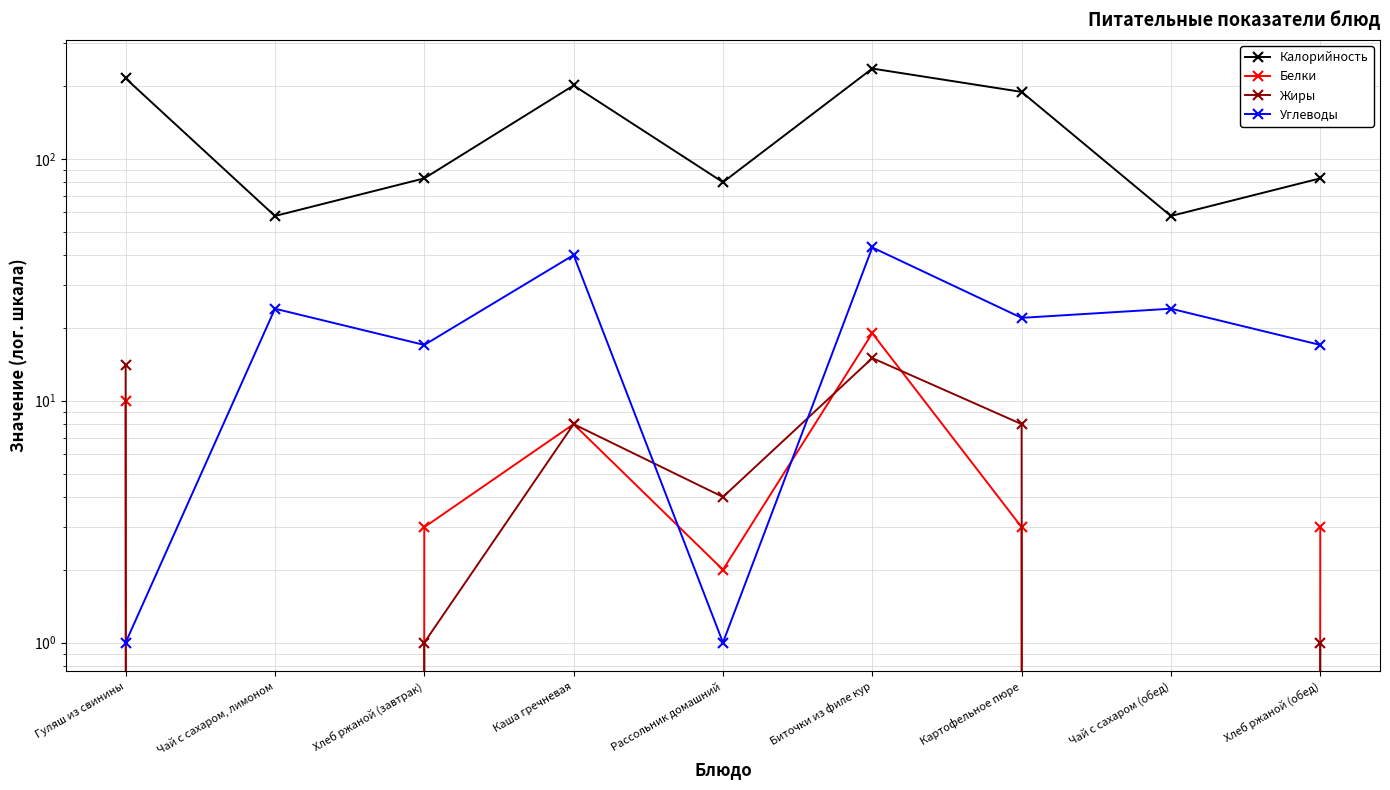

The Белки series shows 10 at Гуляш из свинины. True or false?

True